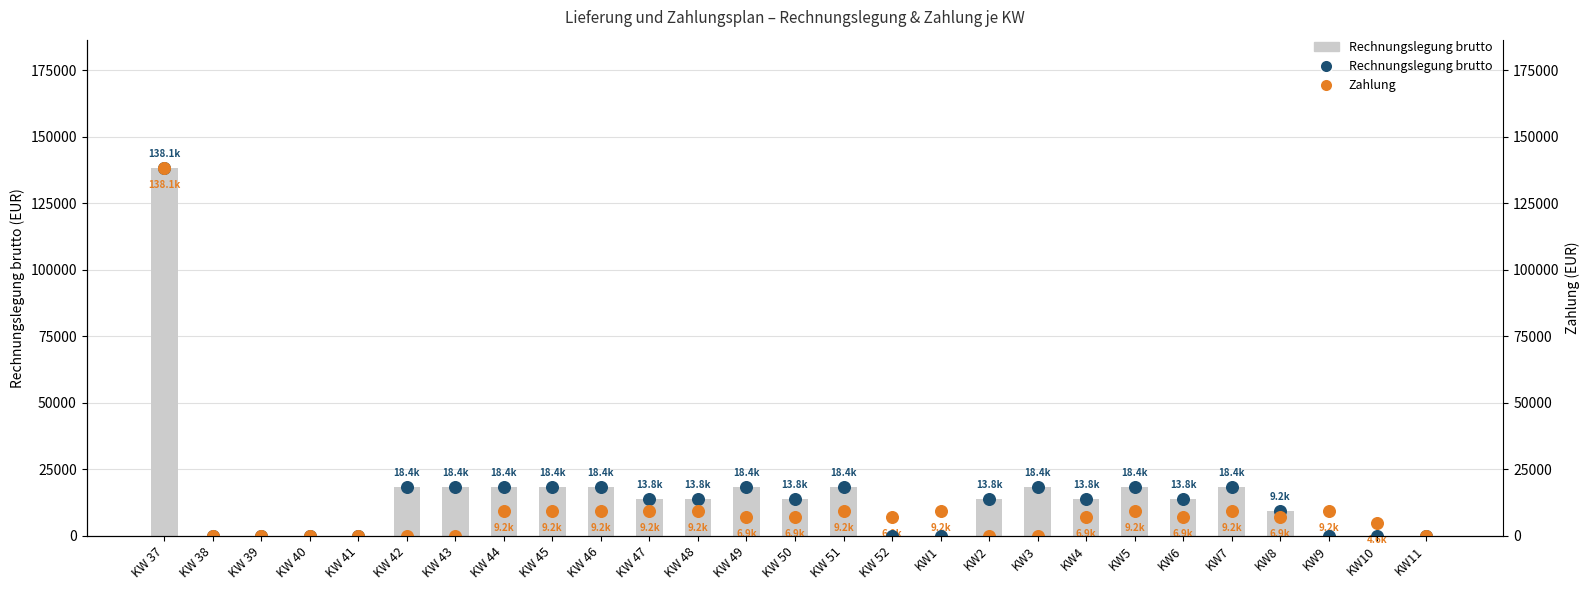

What are all the series names shown in the legend?

Rechnungslegung brutto, Rechnungslegung brutto (dot), Zahlung (dot)